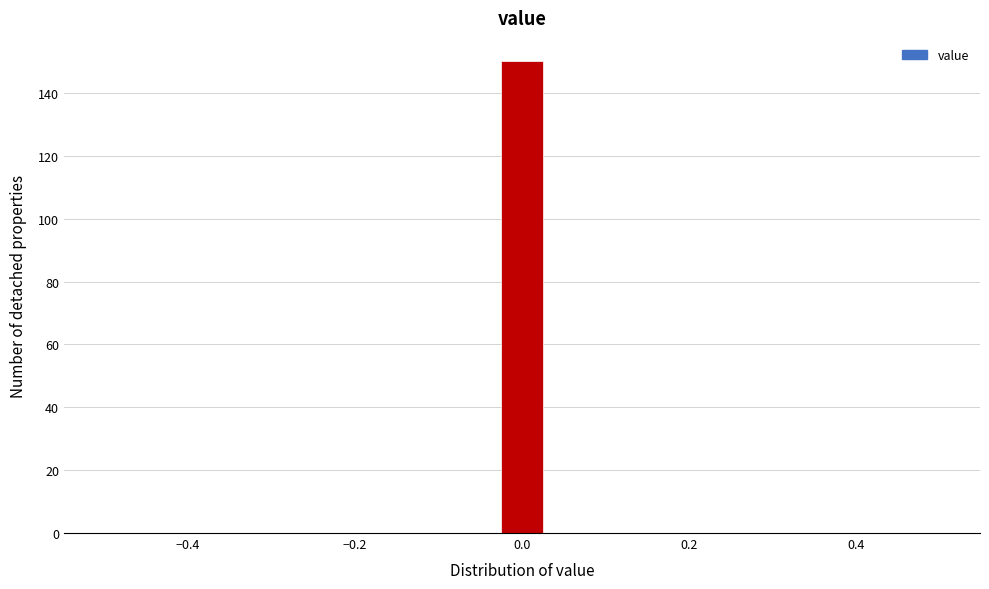

Read against the x-axis, roughly where is the centre of the tallest bar?

0.00